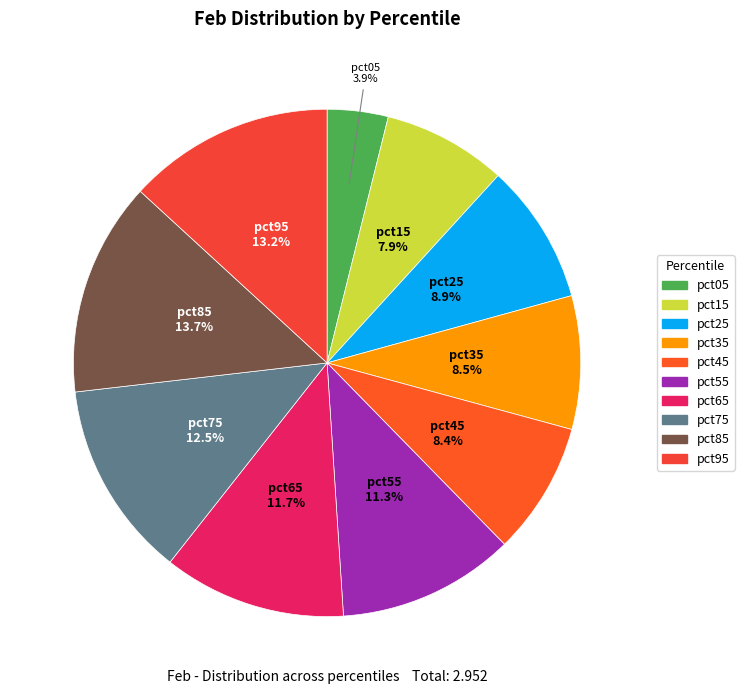

Does pct85 represent more than half of the total?

No